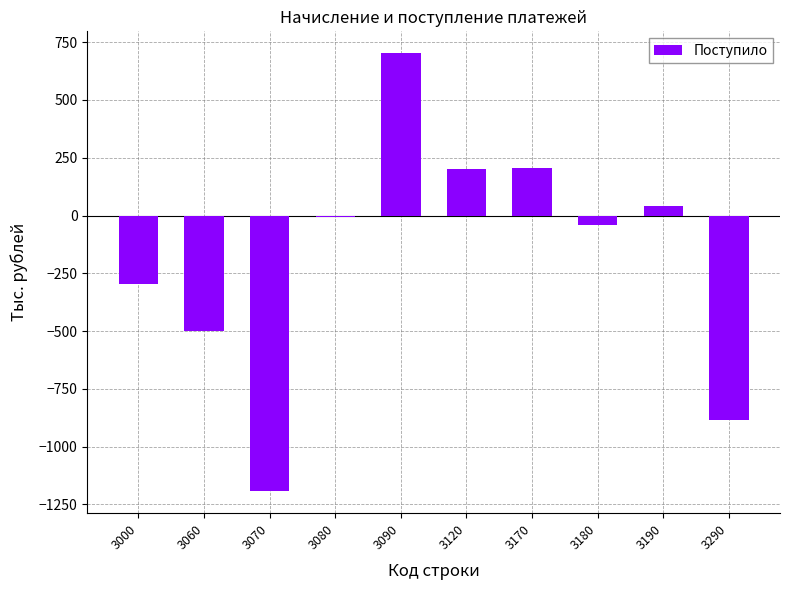

The value at 3180 is -40. True or false?

True